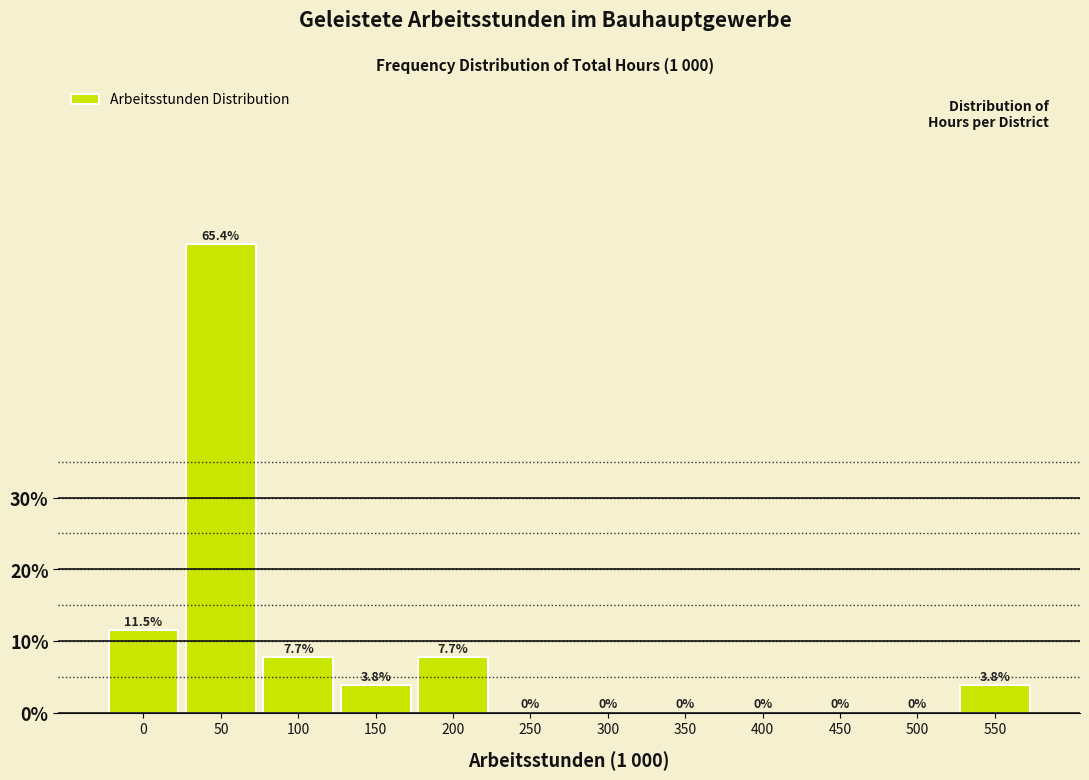

Reading right to left, extract all data points from this chart.

550=3.8	500=0.0	450=0.0	400=0.0	350=0.0	300=0.0	250=0.0	200=7.7	150=3.8	100=7.7	50=65.4	0=11.5